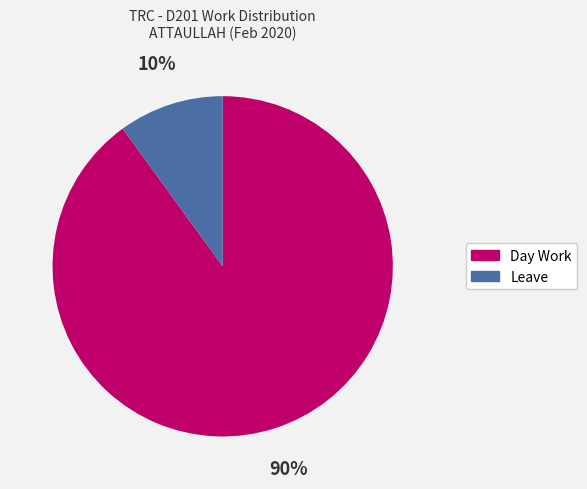

Rank the categories by value from lowest to highest.

Leave, Day Work